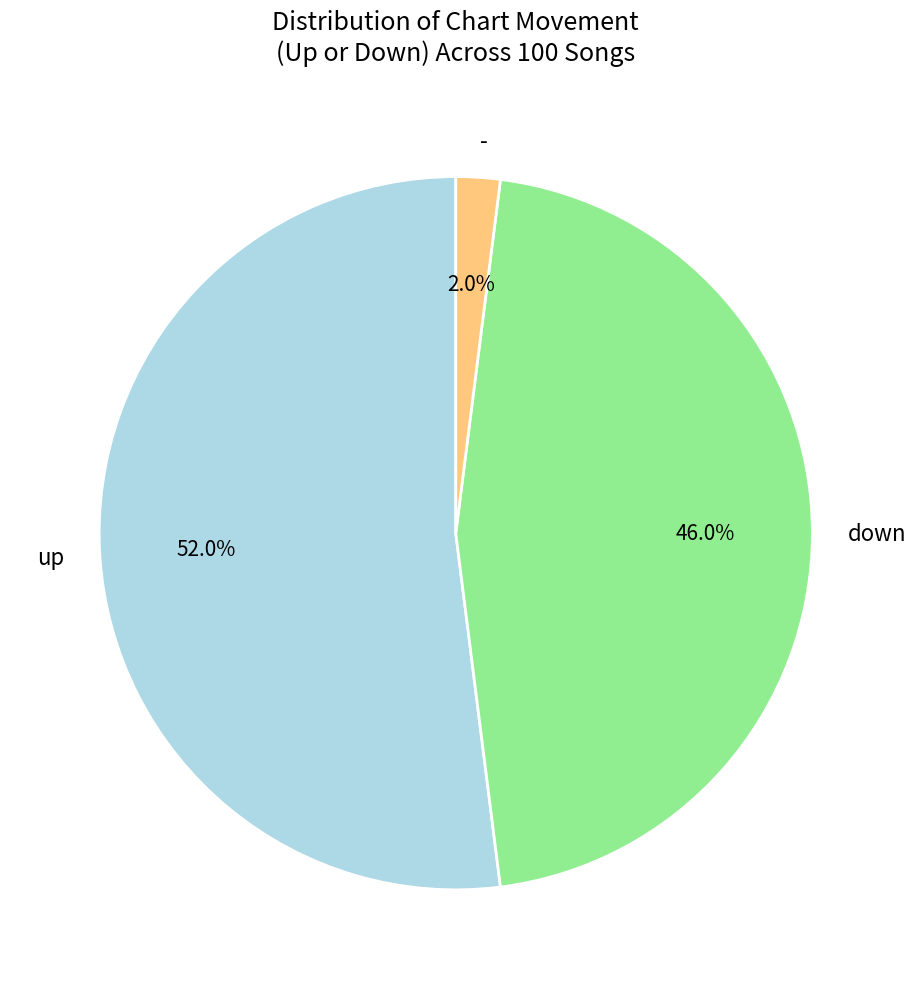

Do - and down together represent more than half of the pie?

No